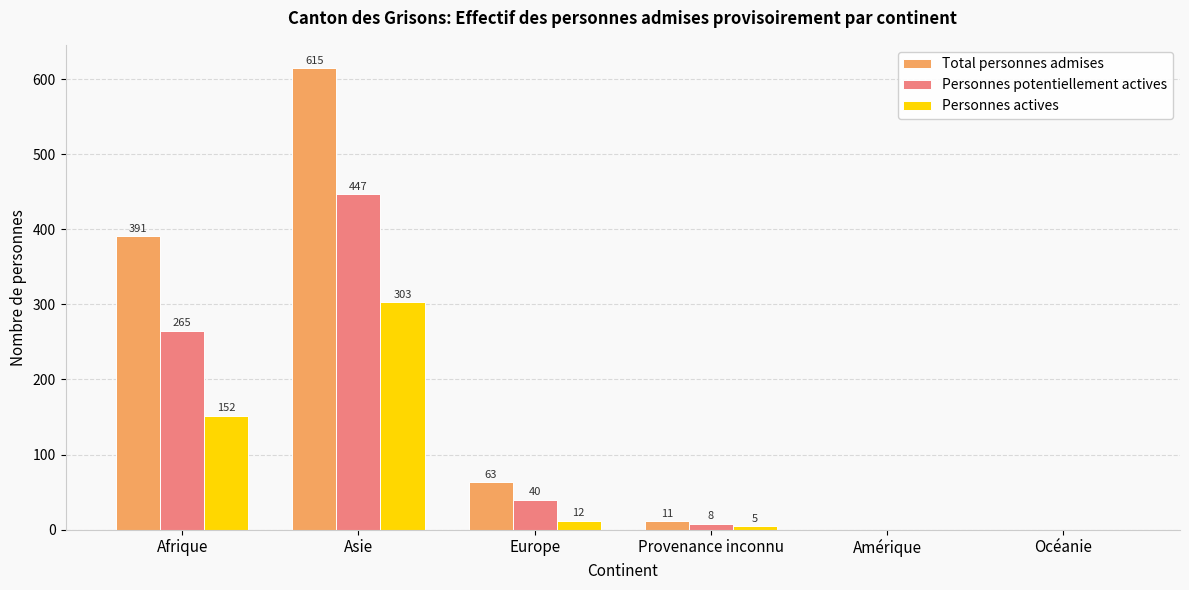

What is the total value across all series at Asie?

1365